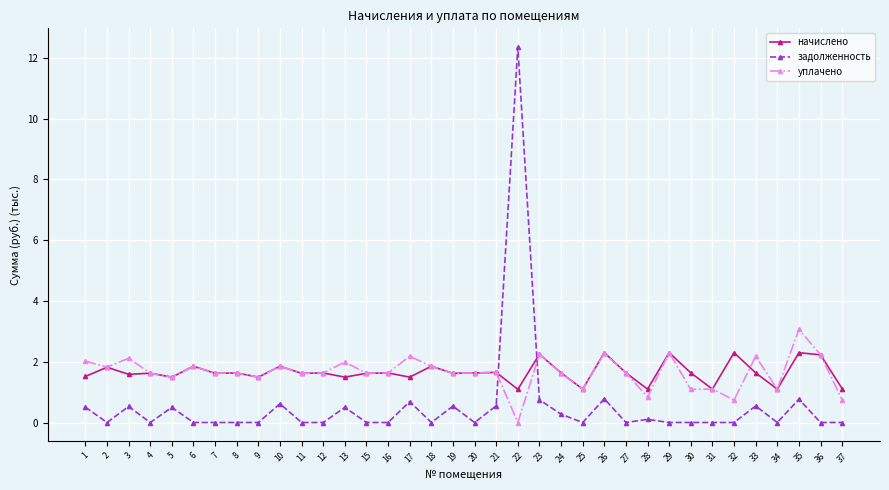

Count the number of categories in the chart.

36